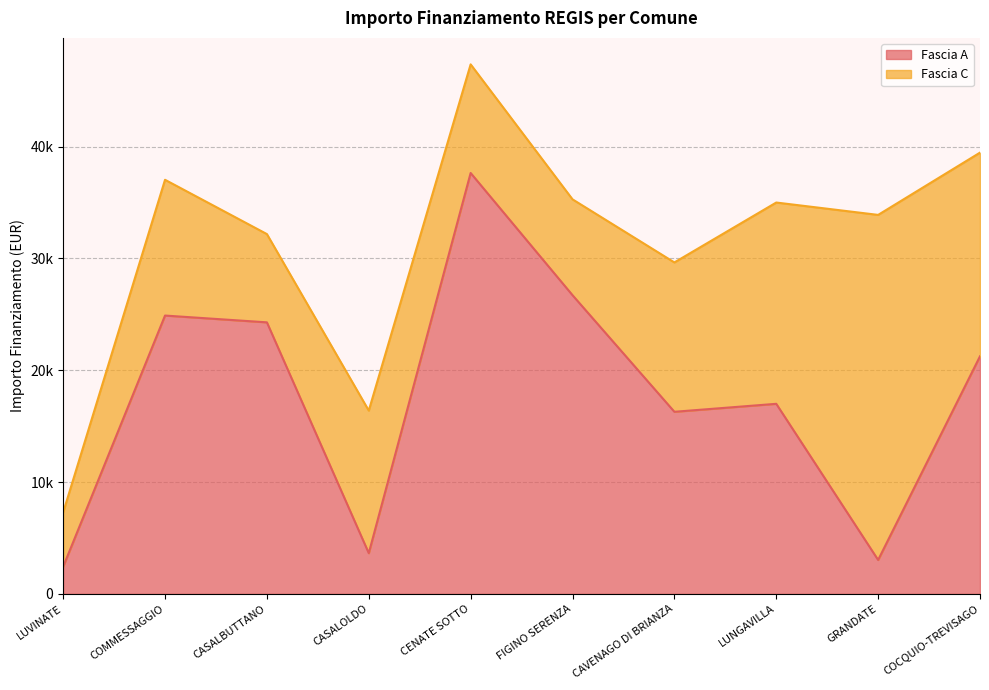

Rank the categories by value from highest to lowest.

CENATE SOTTO, FIGINO SERENZA, COMMESSAGGIO, CASALBUTTANO, COCQUIO-TREVISAGO, LUNGAVILLA, CAVENAGO DI BRIANZA, CASALOLDO, GRANDATE, LUVINATE